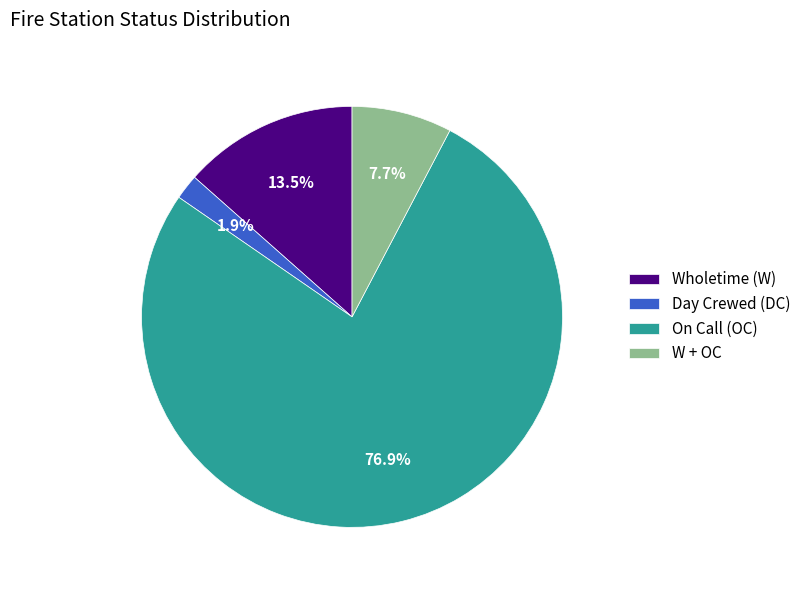

To the nearest percent, what percentage of the pie is W + OC?

8%